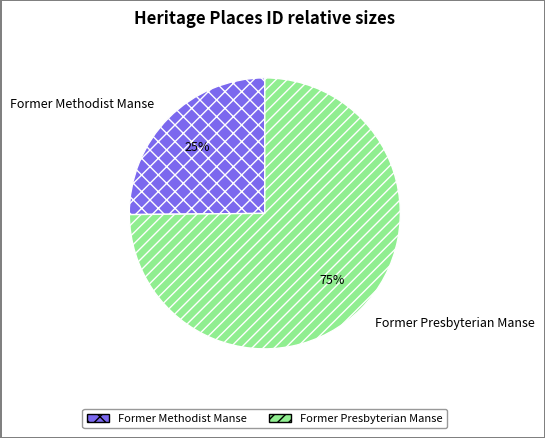

Is there any slice that represents more than half of the pie?

Yes